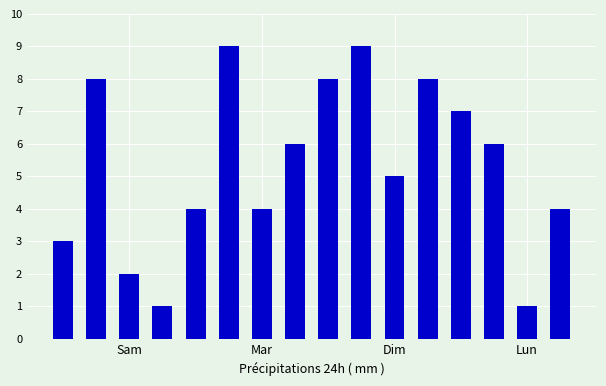

What is the sum of all values?

85